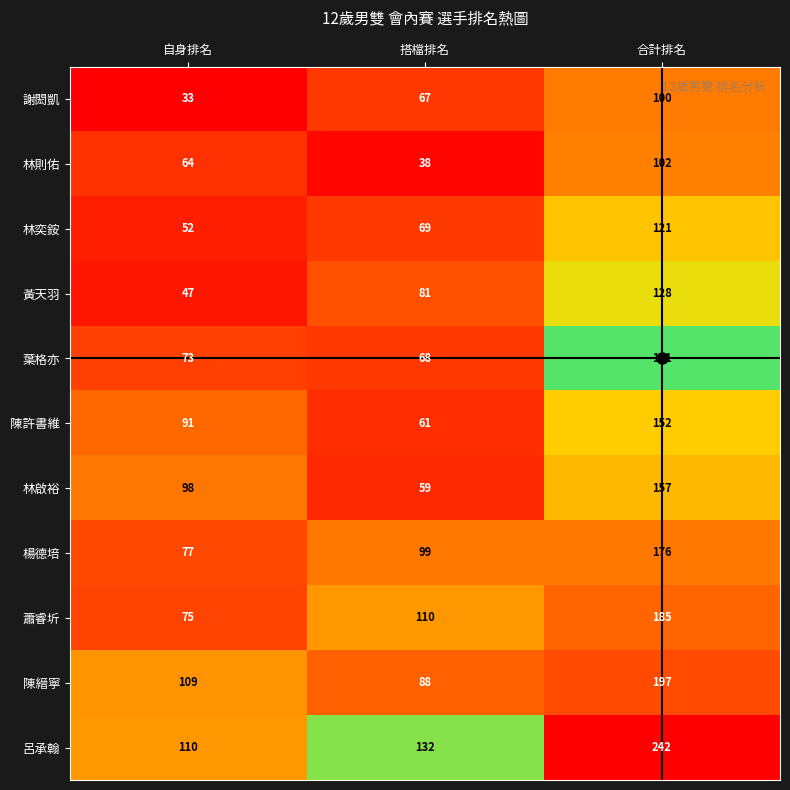

Is it true that 林啟裕 equals 59 at 搭檔排名?

True